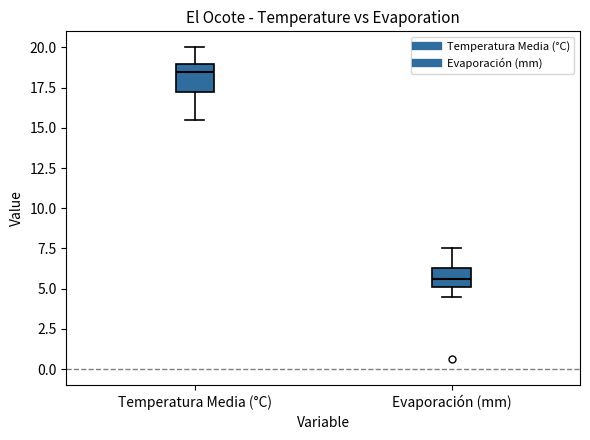

Reading left to right, transcribe this box plot: for each box, give where its median line is, the range the box spans, and where its two whiskers end, as read against the y-axis. The values are not printed on the chart, so give them approximately, as read against the axis.

Temperatura Media (°C): median 18.5, box 17.5 to 19.0, whiskers 15.5 to 20.0
Evaporación (mm): median 5.5, box 5.0 to 6.5, whiskers 4.5 to 7.5